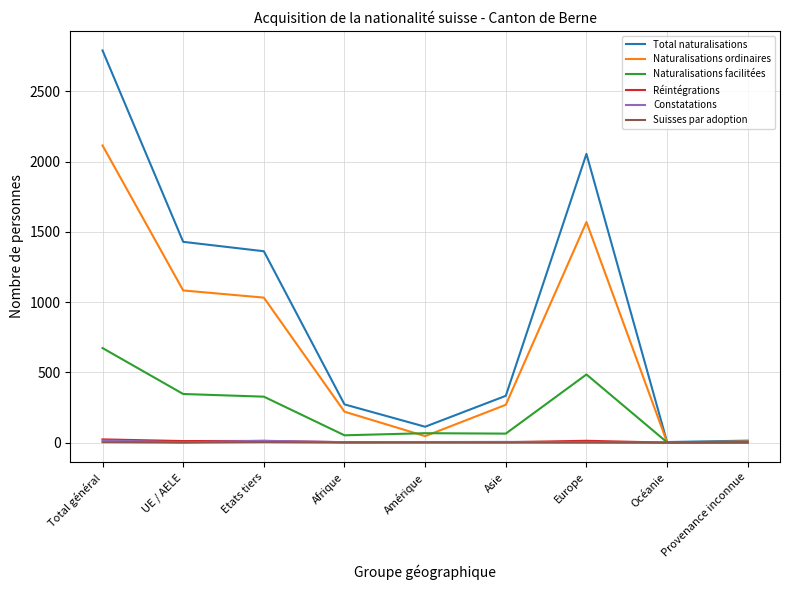

What are all the series names shown in the legend?

Total naturalisations, Naturalisations ordinaires, Naturalisations facilitées, Réintégrations, Constatations, Suisses par adoption